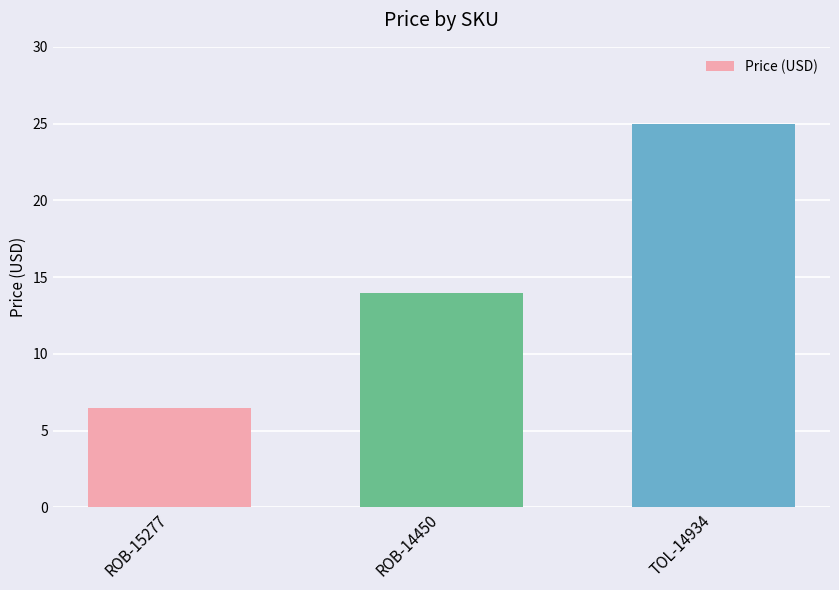

The chart shows a value of 13.9 at ROB-14450. True or false?

True